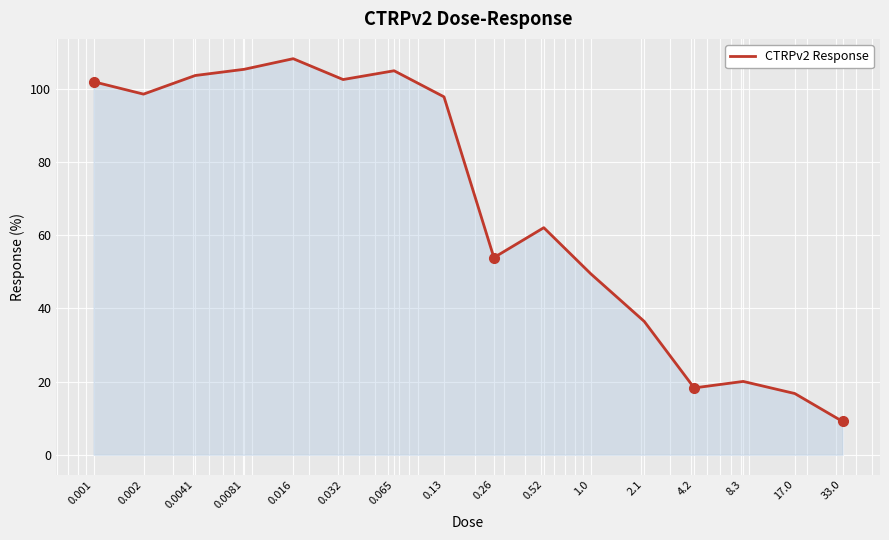

What is the difference between the maximum and minimum values?

99.2